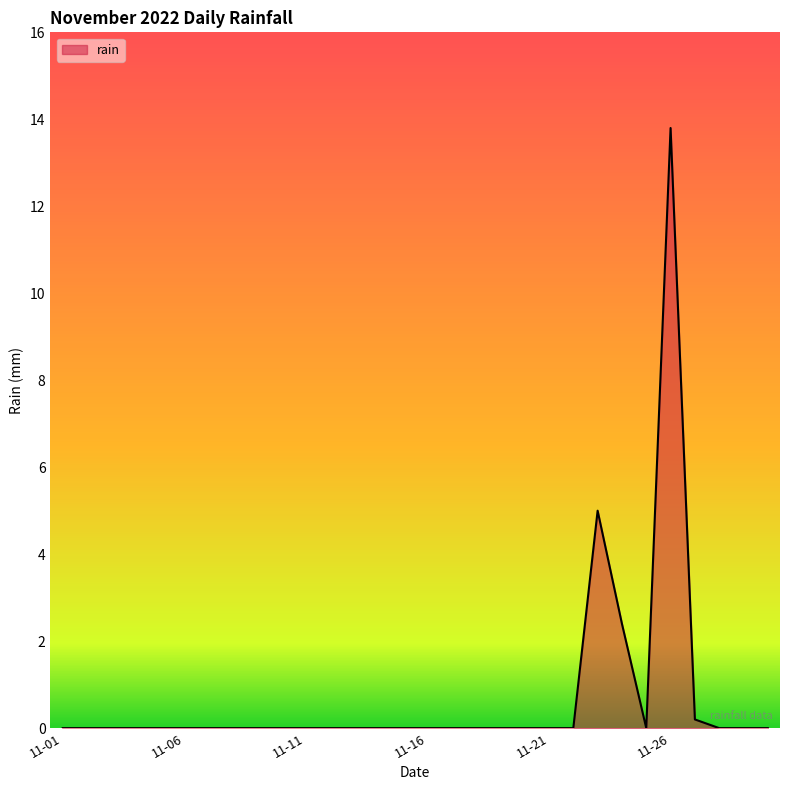

What is the greatest value displayed?

13.8